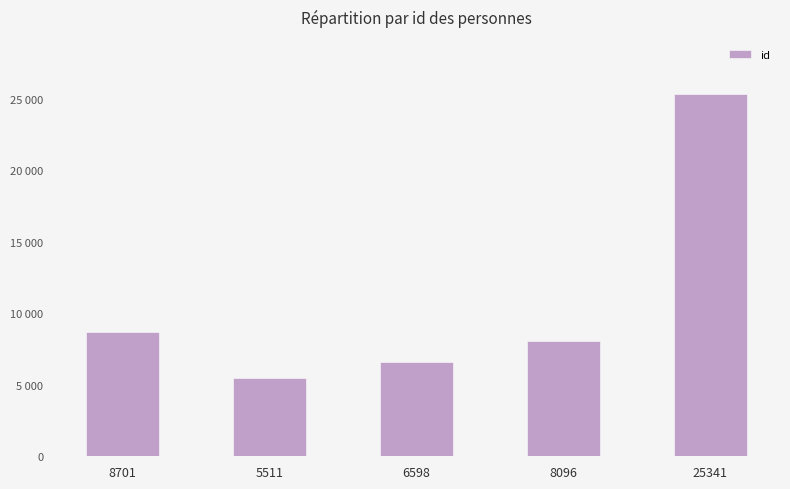

What is the change in value from 8701 to 6598?

-2103